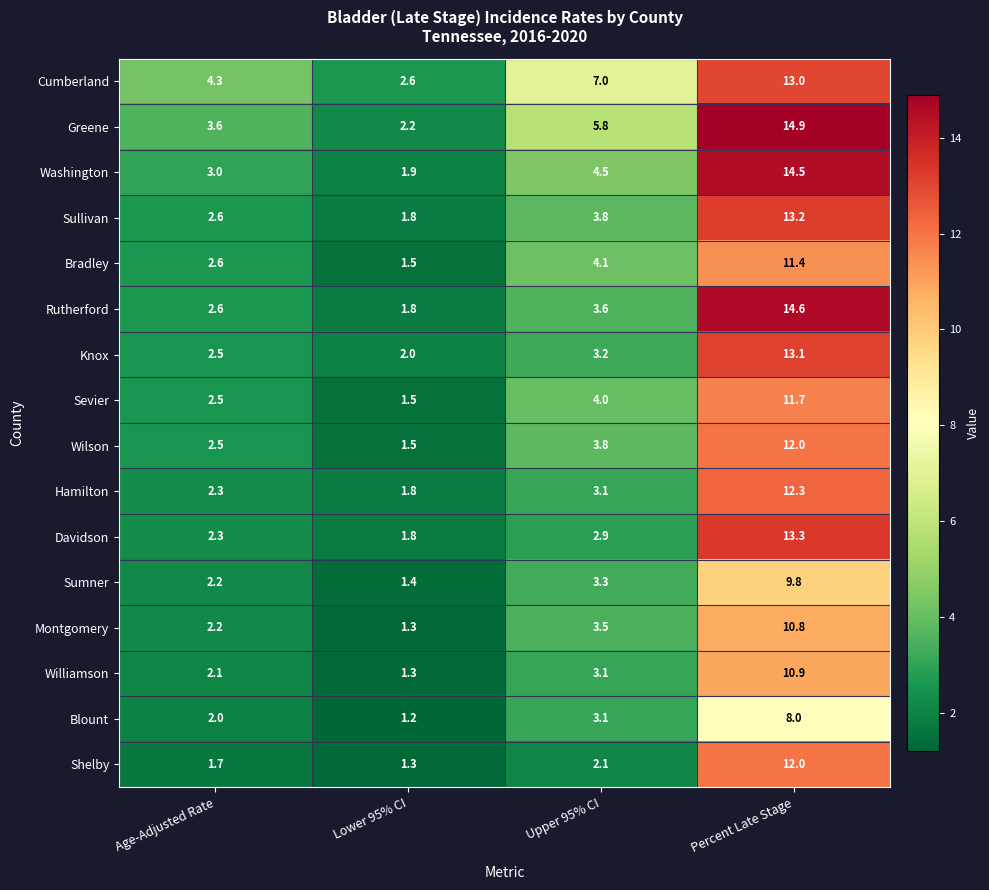

What is the difference between the highest and lowest values at Percent Late Stage?

6.9